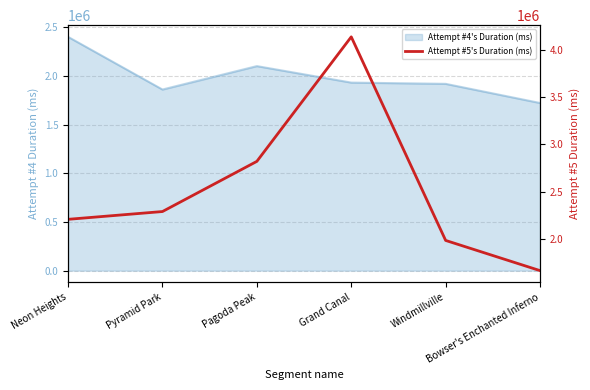

What is the greatest value displayed?

4138201